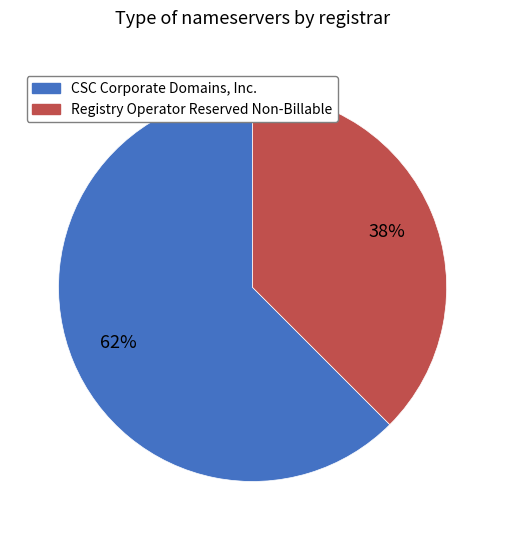

Approximately how many times larger is the value at Registry Operator Reserved Non-Billable compared to CSC Corporate Domains, Inc.?

0.6